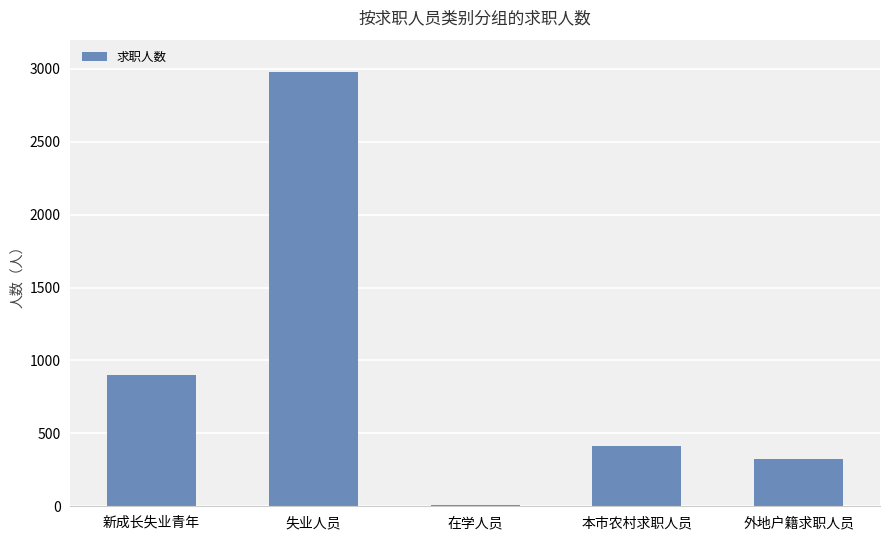

What is the difference between the second highest and second lowest values?

572